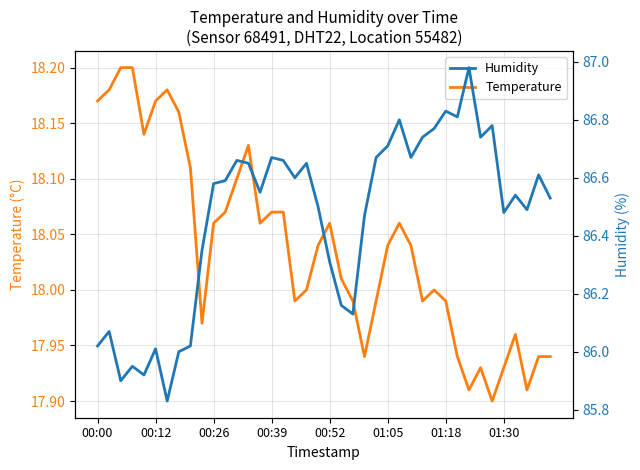

True or false: Humidity has a value of 86.5 at 36.

True